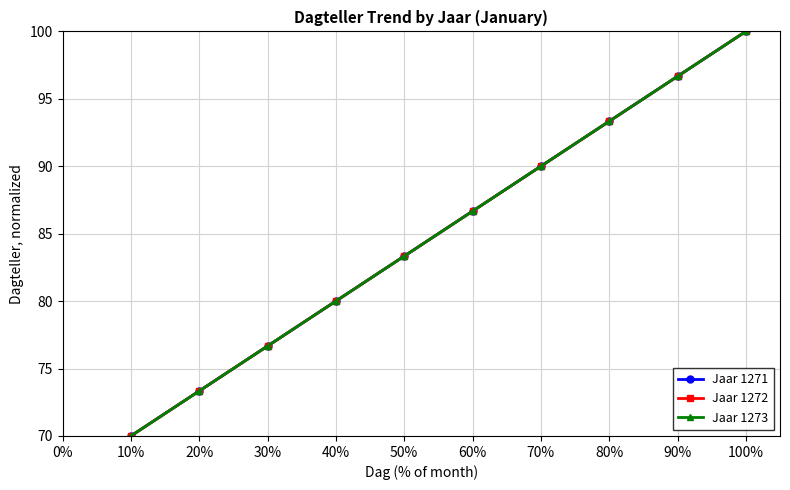

Is this an area chart (filled region under the line)?

No